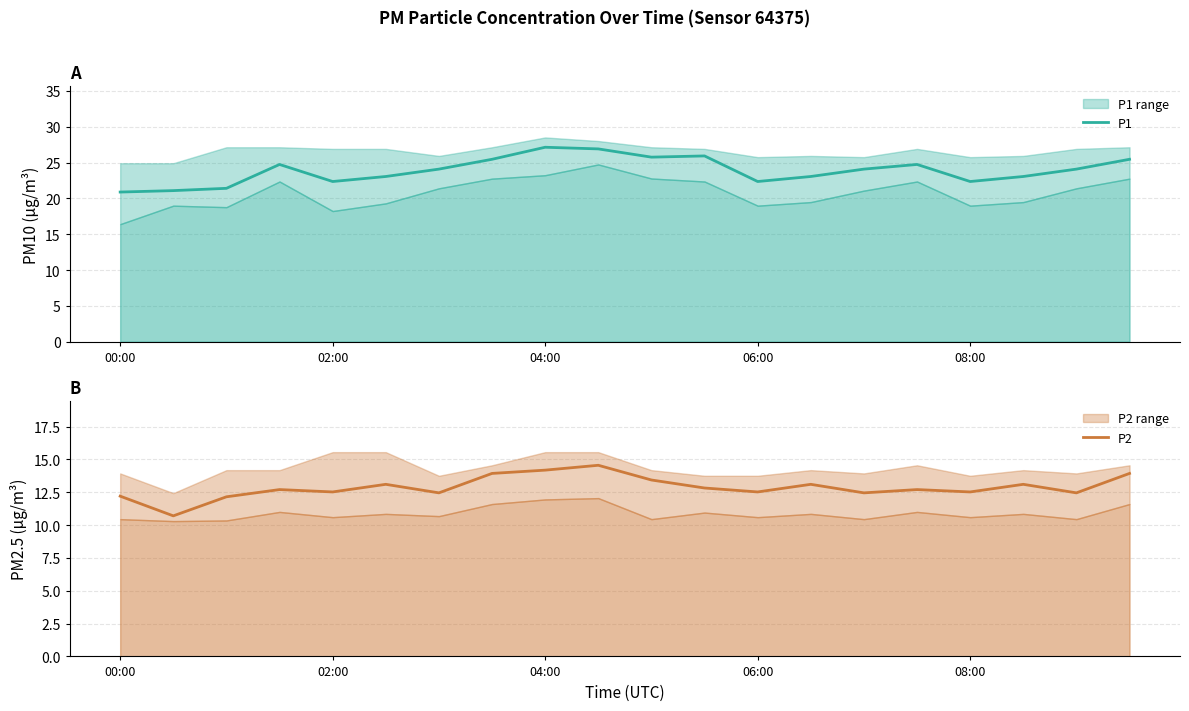

What is the sum of all P1 values?

477.9